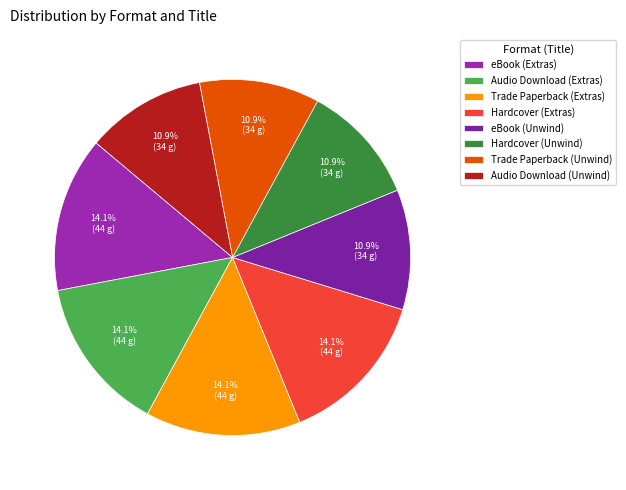

Do eBook (Extras) and Trade Paperback (Extras) together represent more than half of the pie?

No